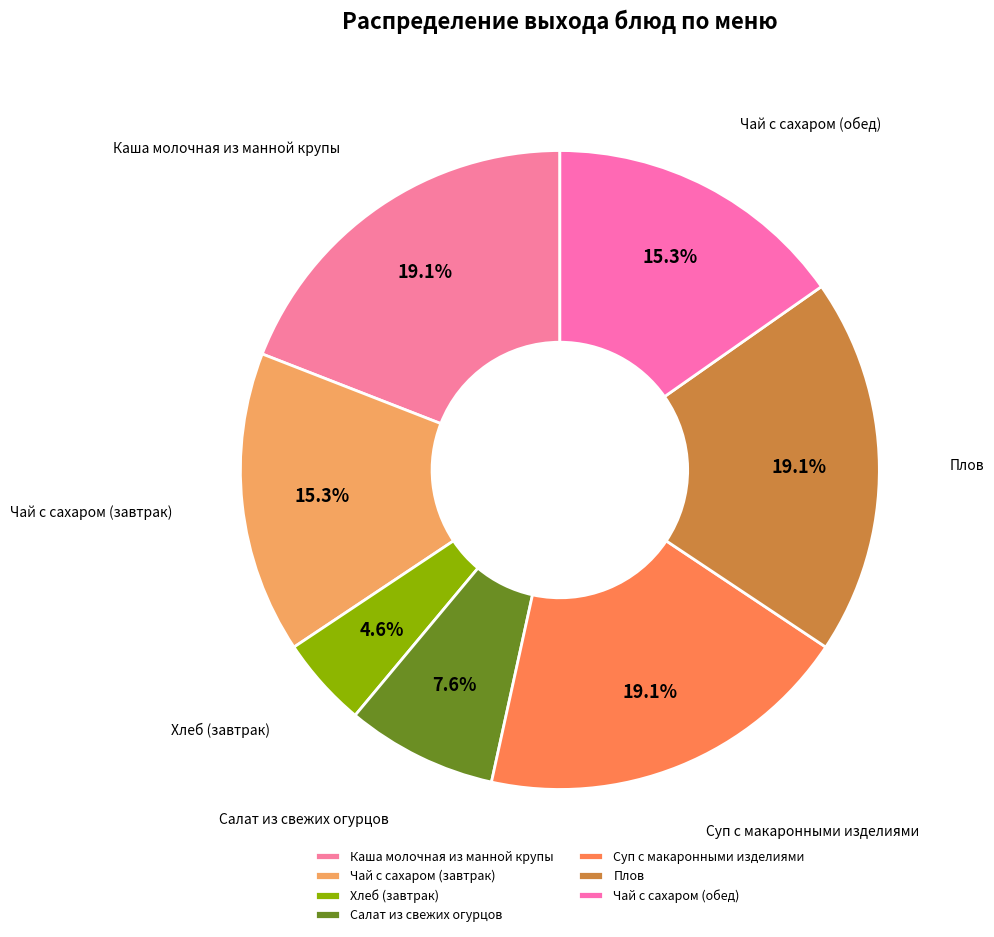

Which category has the smallest portion of the pie?

Хлеб (завтрак)